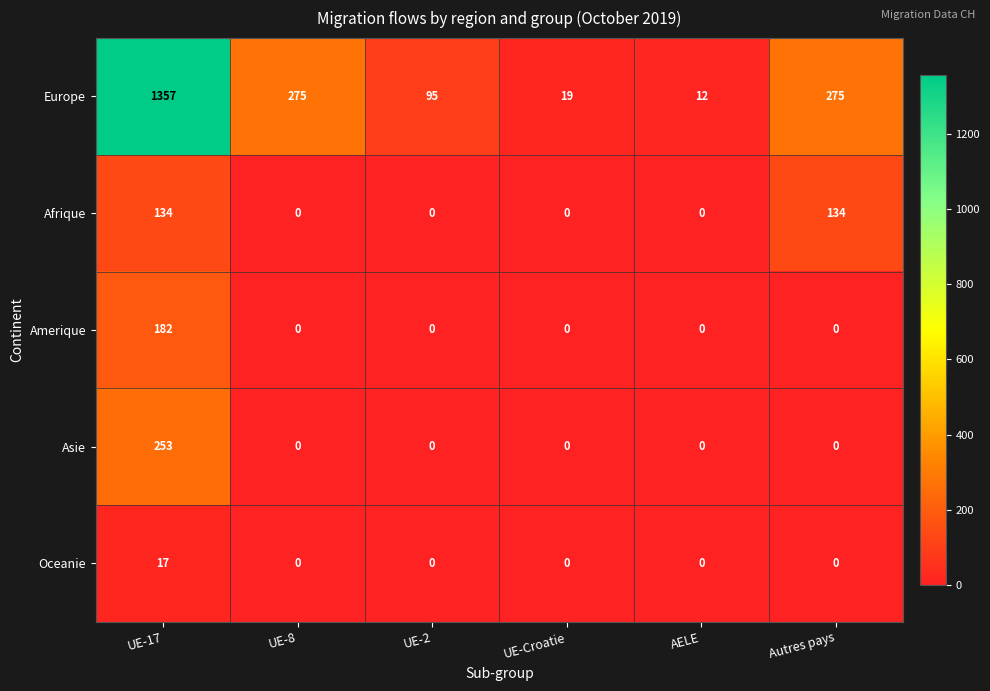

List the series in order of their peak value, lowest first.

Oceanie, Afrique, Amerique, Asie, Europe